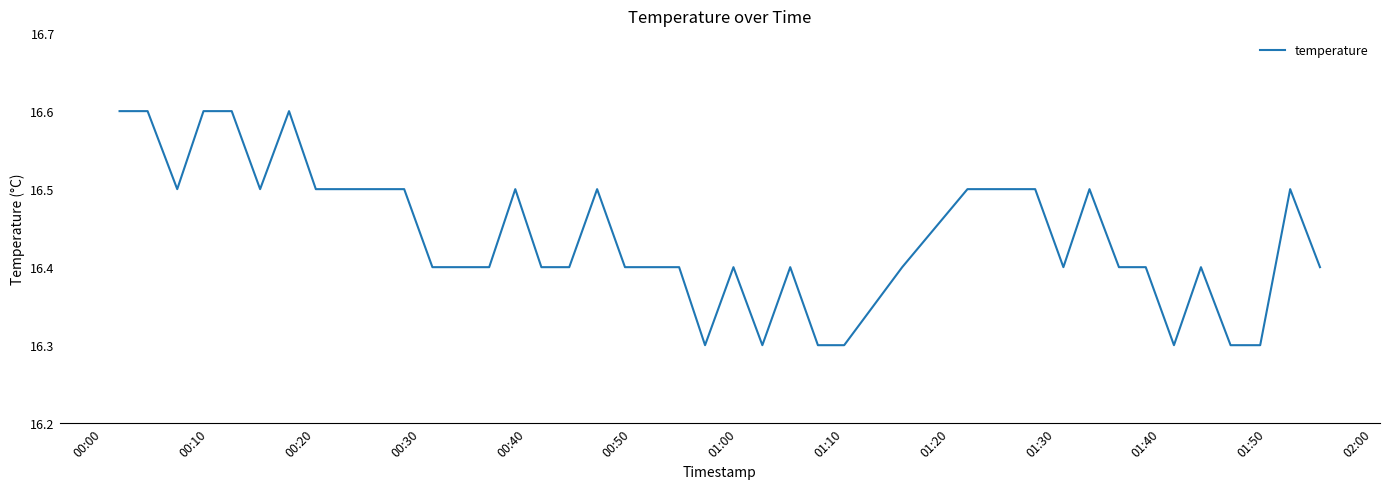

What is the minimum value shown in the chart?

16.3